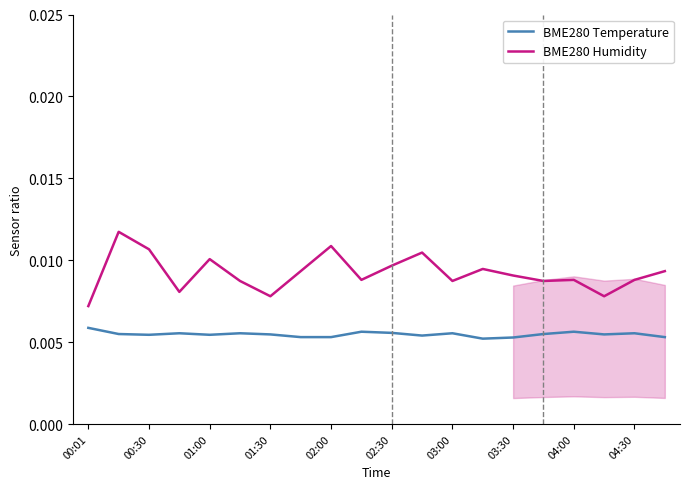

Where is BME280 Humidity nearest to the value 0?

00:01